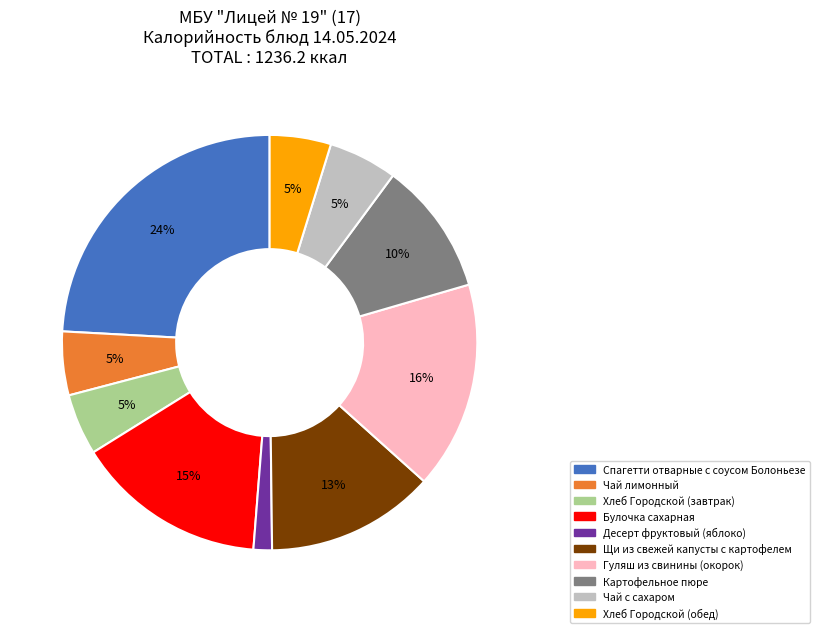

To the nearest percent, what portion does Чай с сахаром represent?

5%